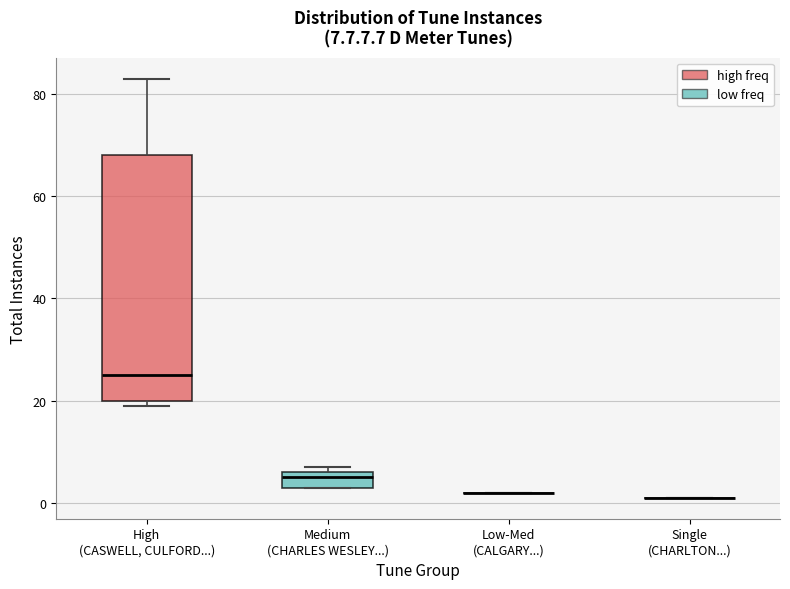

Which box is the tallest, from its lower edge to its upper edge?

High (CASWELL, CULFORD...)